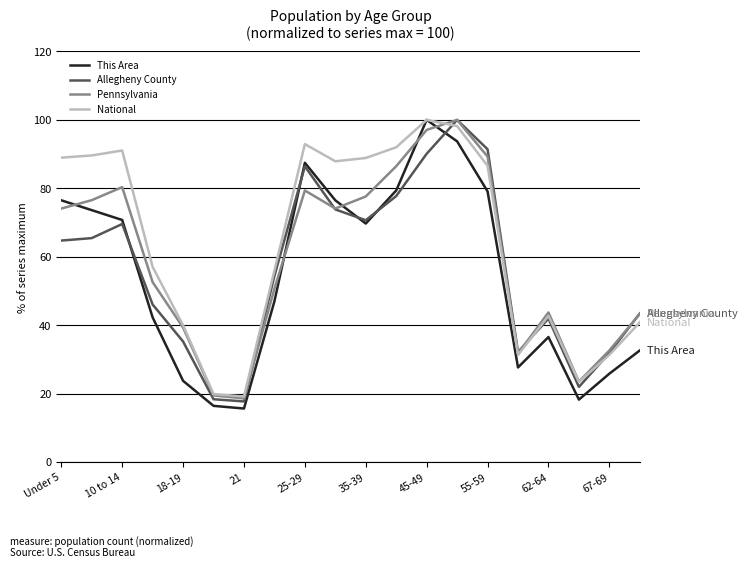

List the series in order of their overall mean, highest first.

National, Pennsylvania, Allegheny County, This Area